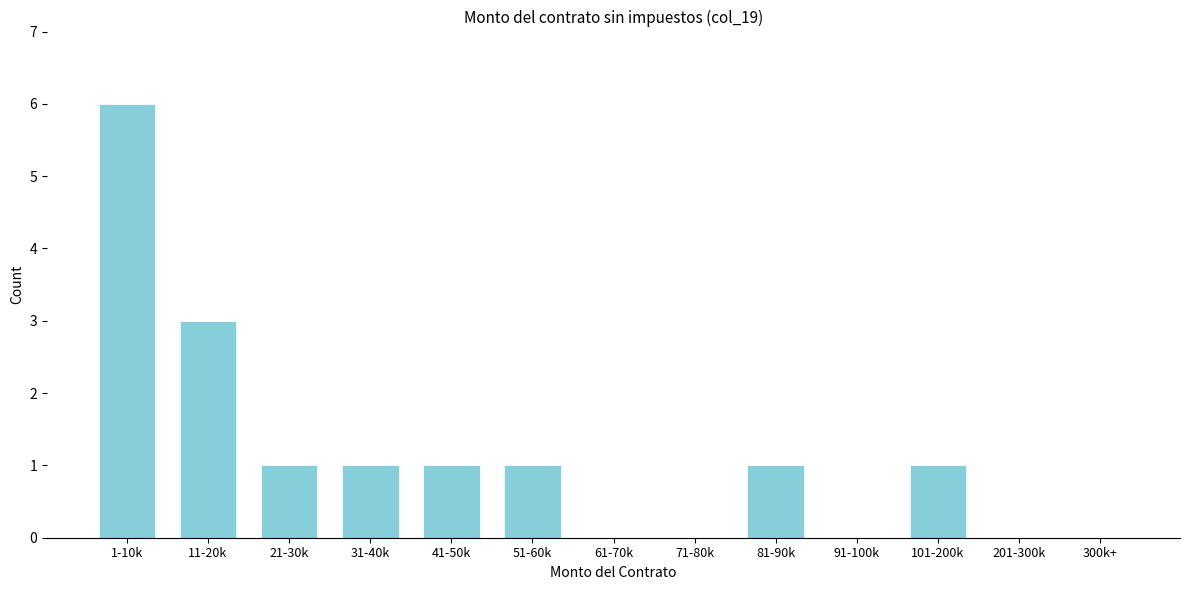

Reading left to right, list all the values displayed in this chart.

1-10k=6	11-20k=3	21-30k=1	31-40k=1	41-50k=1	51-60k=1	61-70k=0	71-80k=0	81-90k=1	91-100k=0	101-200k=1	201-300k=0	300k+=0